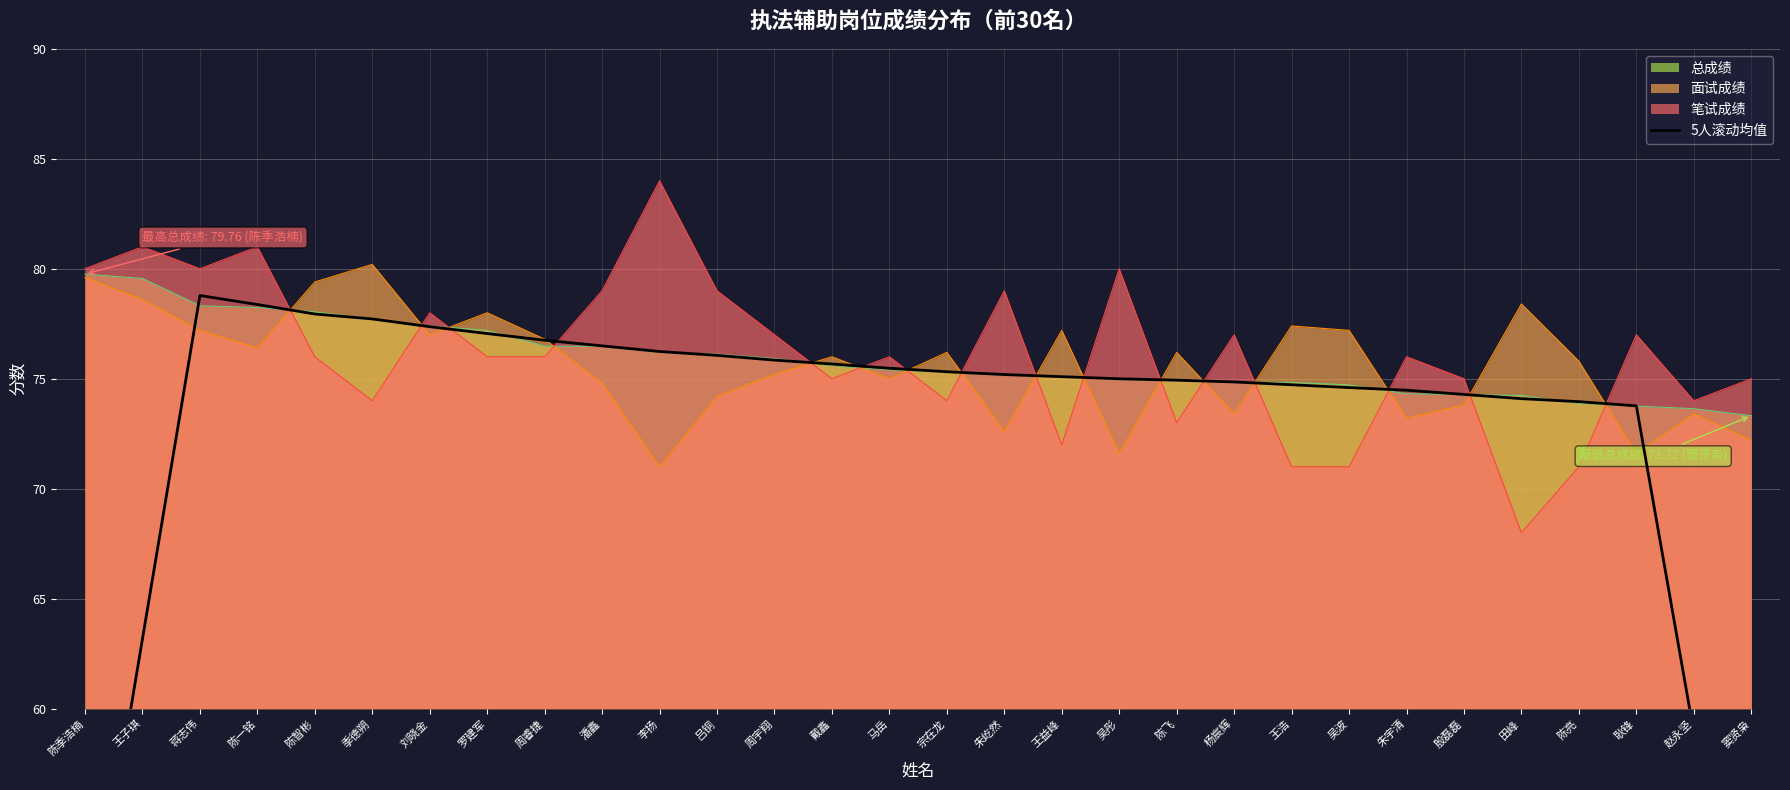

What is the label of the 19th point from the right?

吕铜